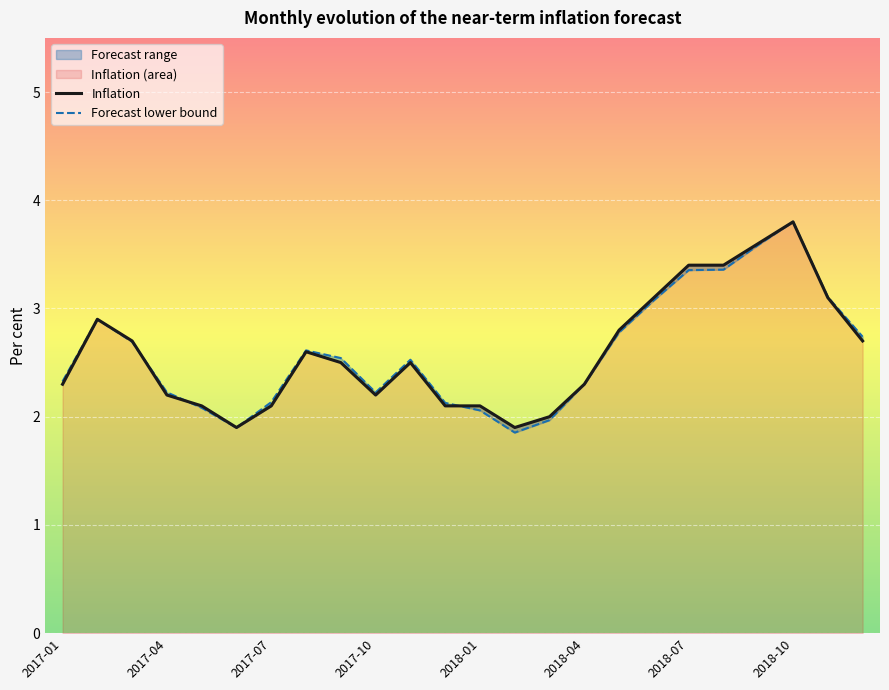

Rank the series by their average value, from lowest to highest.

Forecast lower bound, Inflation